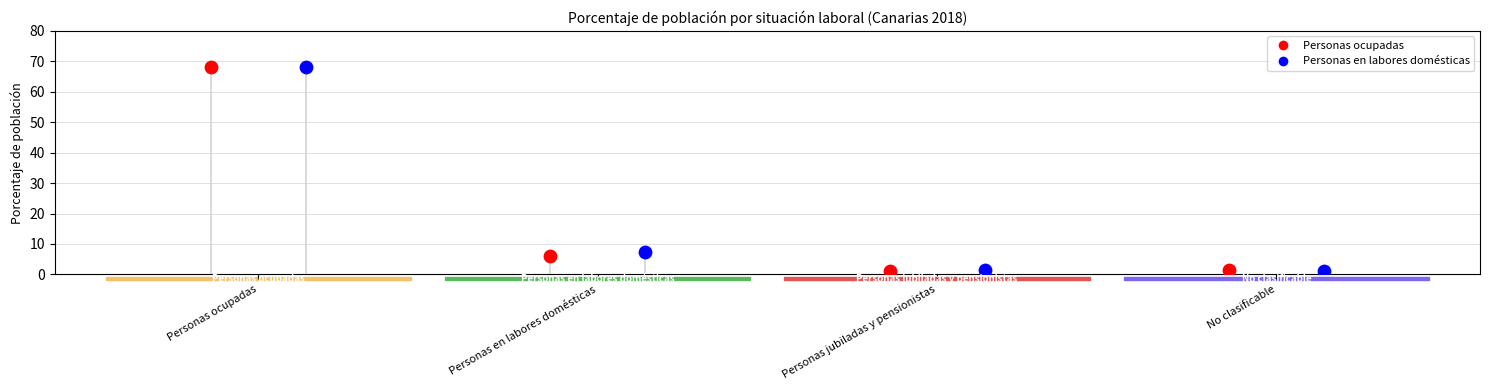

Is the value of Personas ocupadas at Personas en labores domésticas greater than the value of Personas en labores domésticas at No clasificable?

Yes